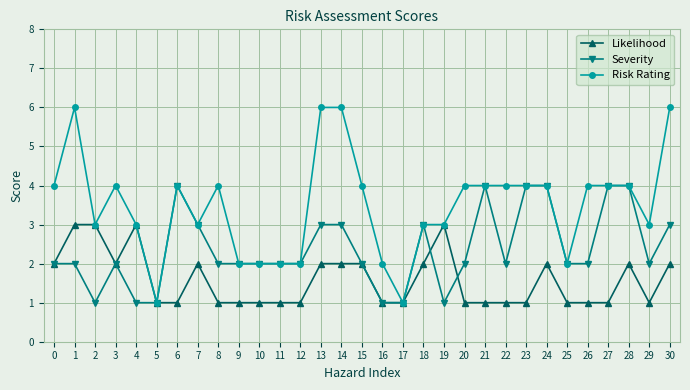

Which series has the widest spread of values?

Risk Rating